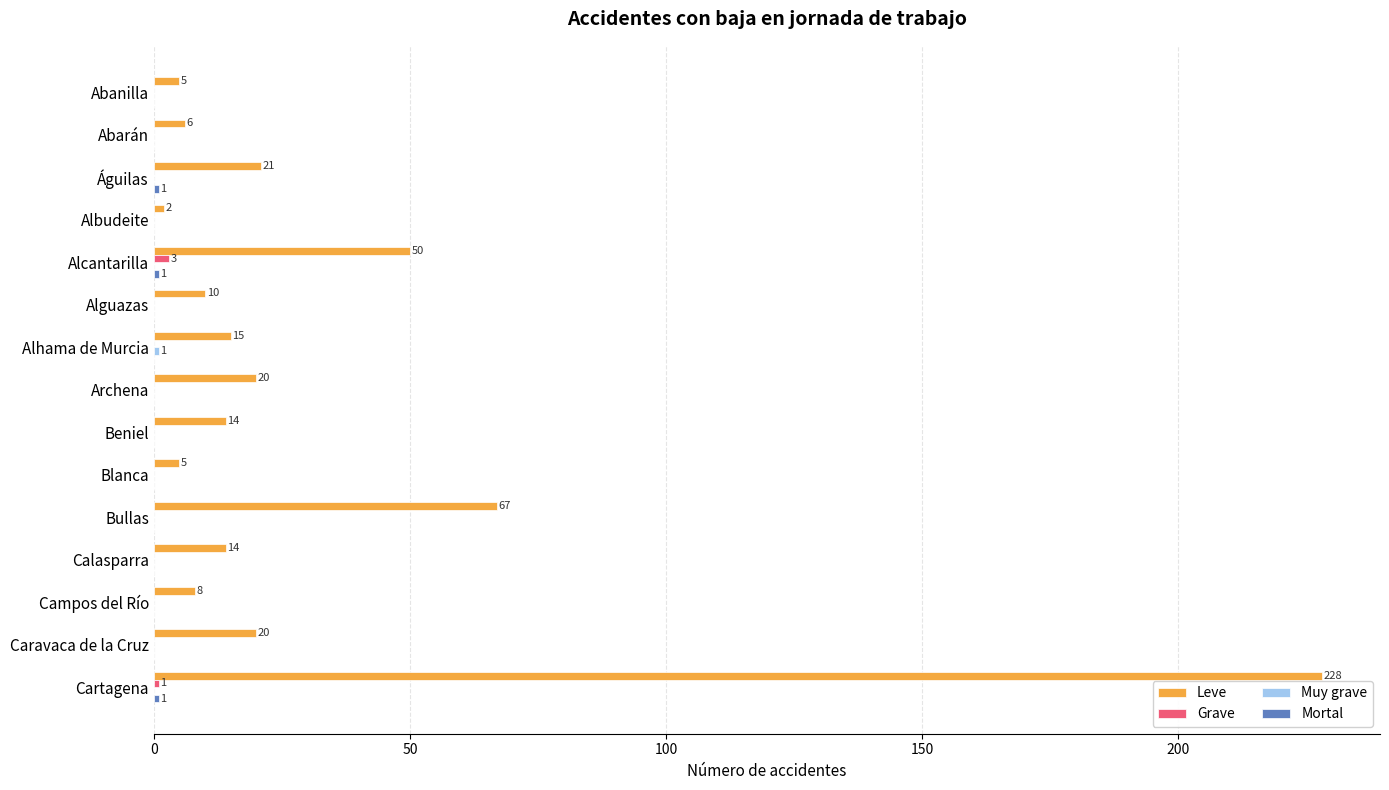

Is it true that Grave equals 0 at Campos del Río?

True